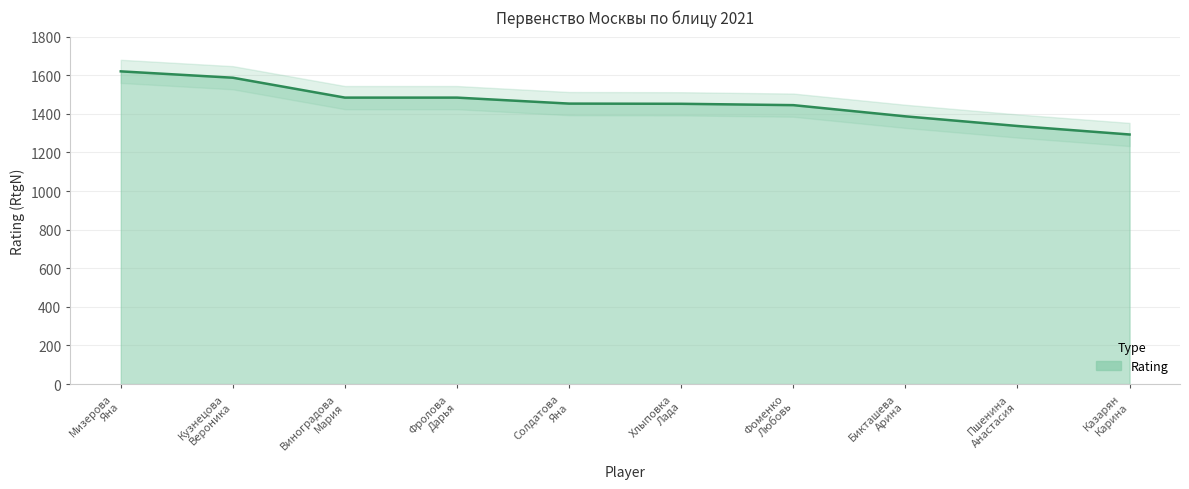

Does the chart display data point markers on the line(s)?

No